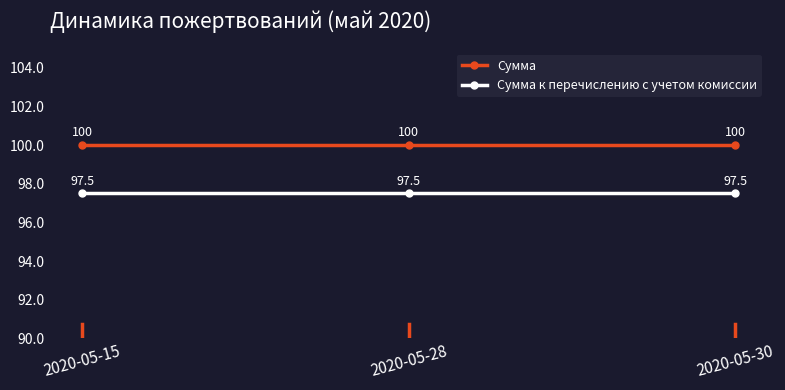

Read the Сумма к перечислению с учетом комиссии value at 2020-05-30.

97.5